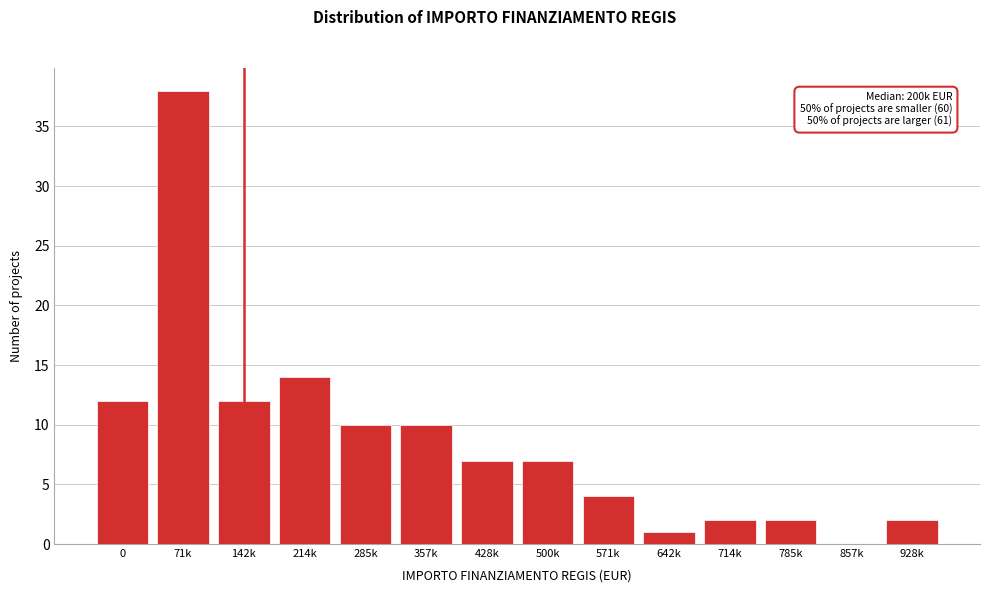

Reading left to right, what are all the values shown in this chart?

0=12	71k=38	142k=12	214k=14	285k=10	357k=10	428k=7	500k=7	571k=4	642k=1	714k=2	785k=2	857k=0	928k=2